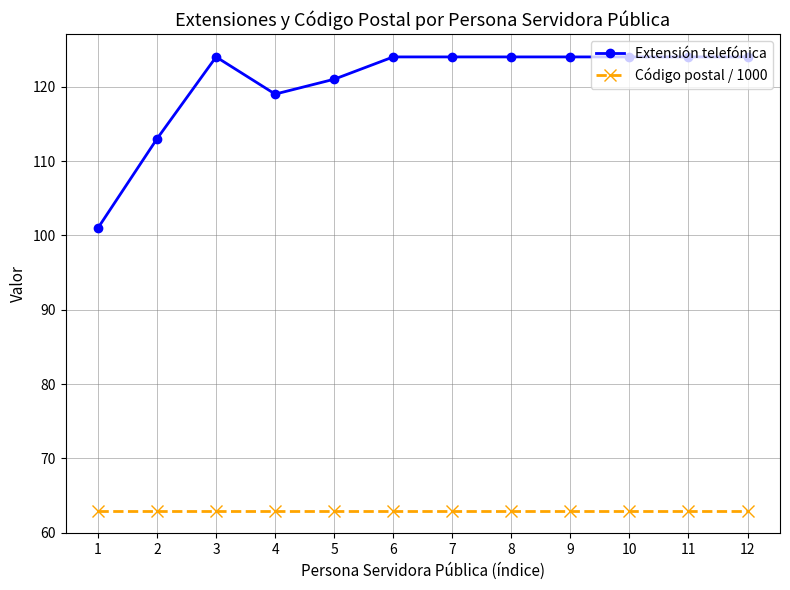

What is the value of the Extensión telefónica point at the 12th from the left?

124